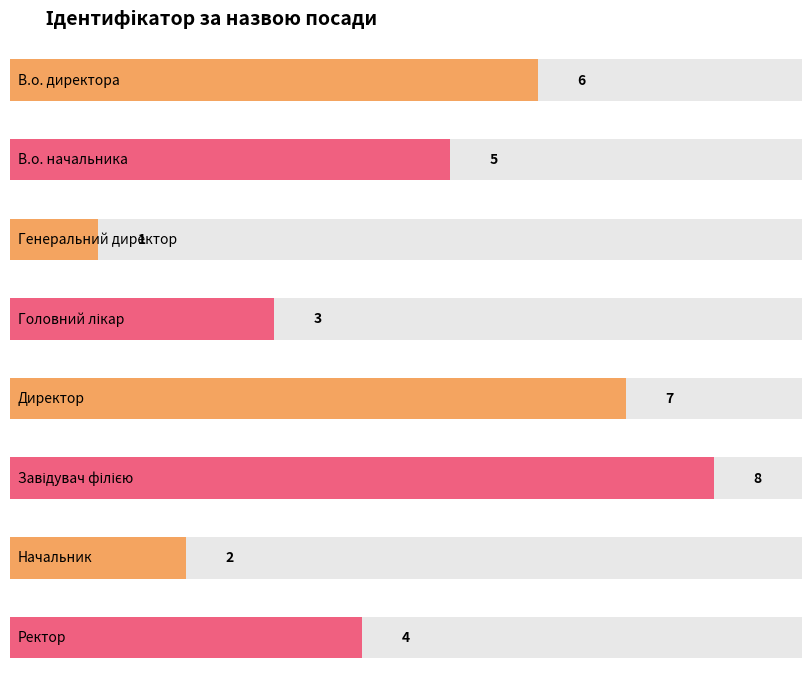

Does the chart contain any negative values?

No